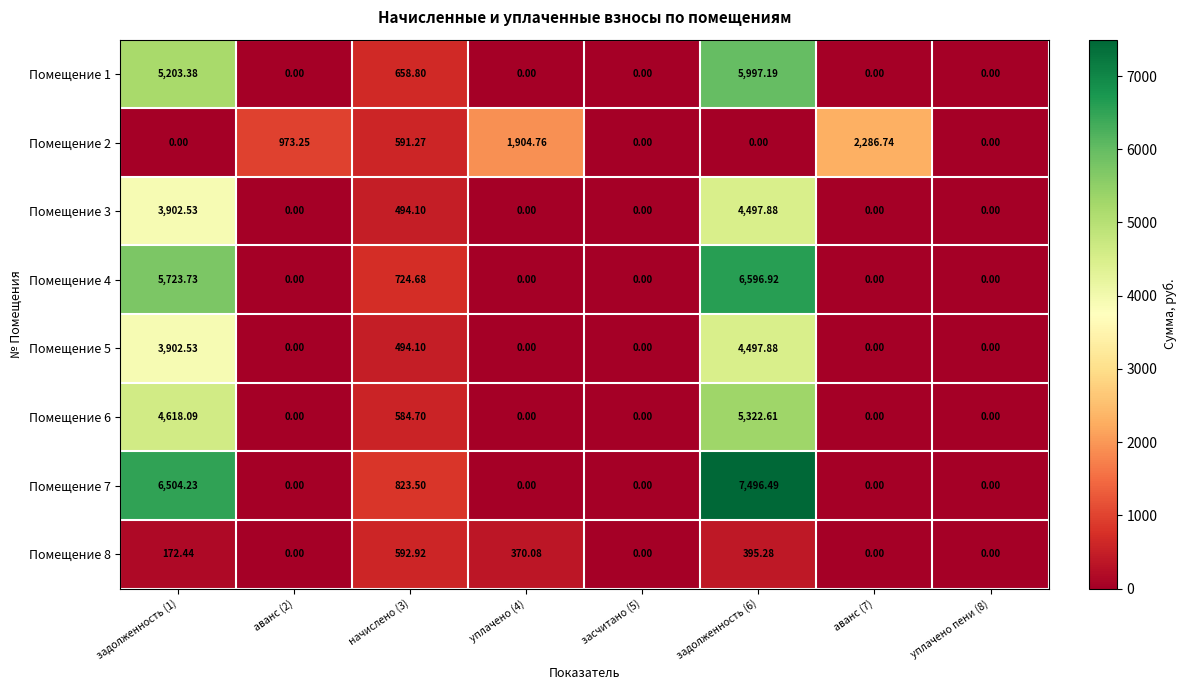

Is the value of Помещение 3 at задолженность (6) greater than the value of Помещение 6 at уплачено пени (8)?

Yes